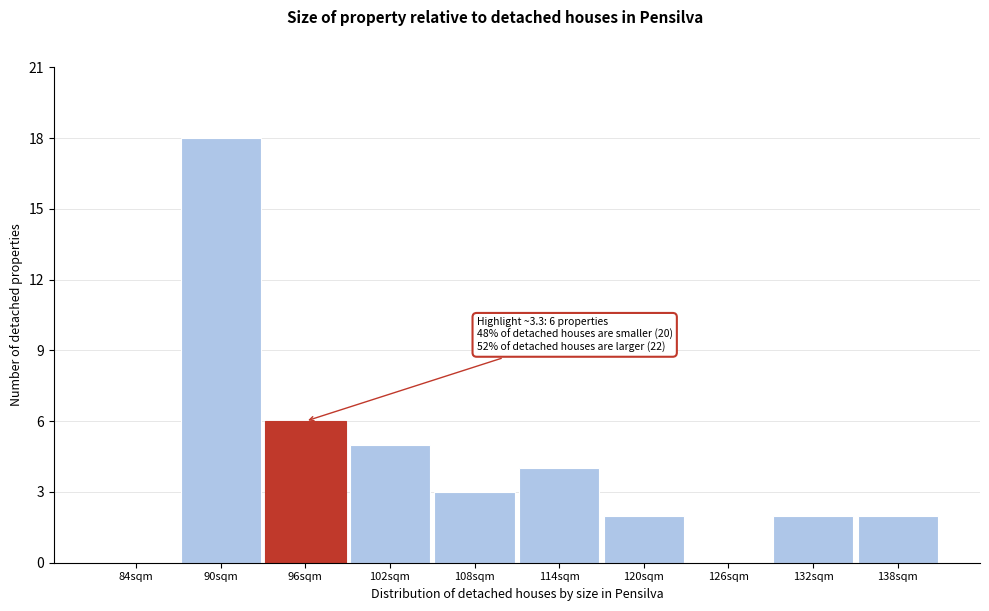

Reading right to left, extract all data points from this chart.

138sqm=2	132sqm=2	126sqm=0	120sqm=2	114sqm=4	108sqm=3	102sqm=5	96sqm=6	90sqm=18	84sqm=0